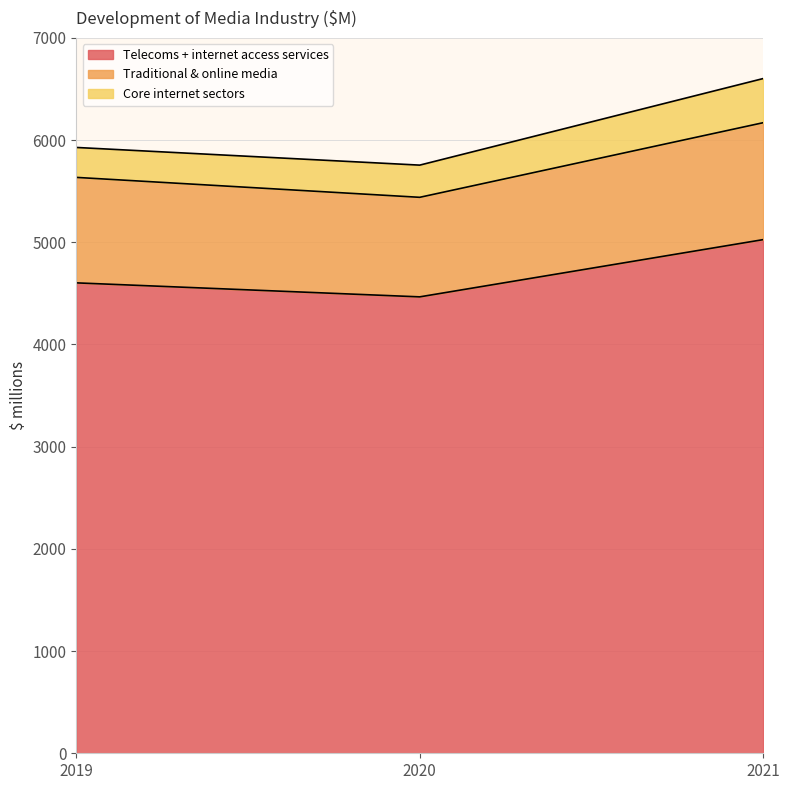

Is it true that Traditional & online media equals 2428 at 2019?

False